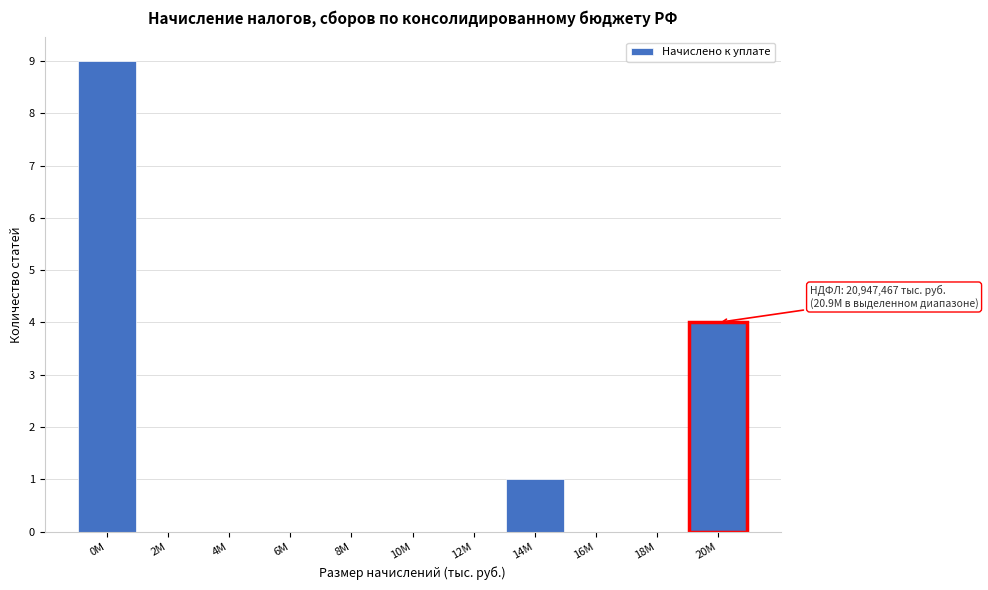

Reading right to left, extract all data points from this chart.

20M=4	18M=0	16M=0	14M=1	12M=0	10M=0	8M=0	6M=0	4M=0	2M=0	0M=9